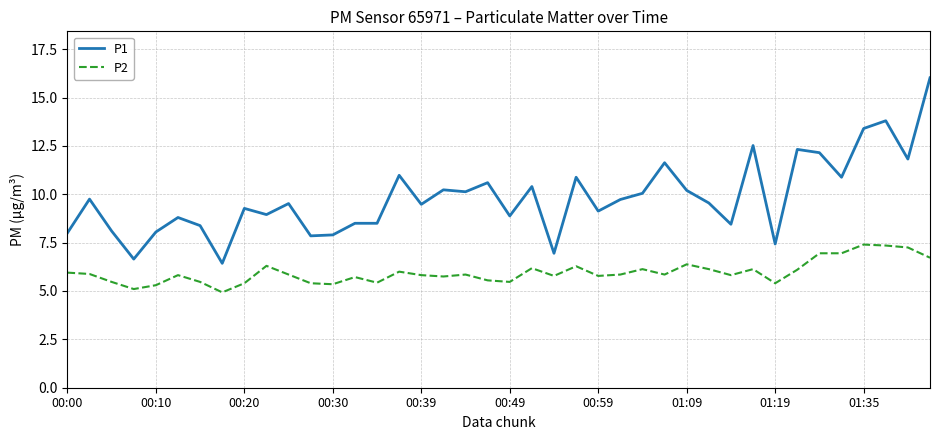

True or false: P1 and P2 intersect in this chart.

False